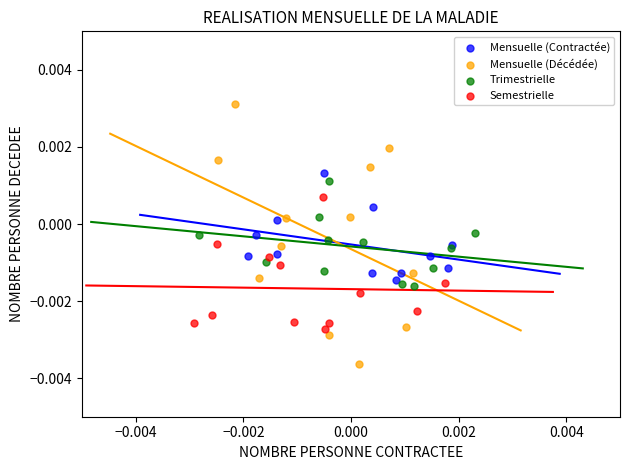

Which series reaches the maximum Y coordinate?

Mensuelle (Décédée)